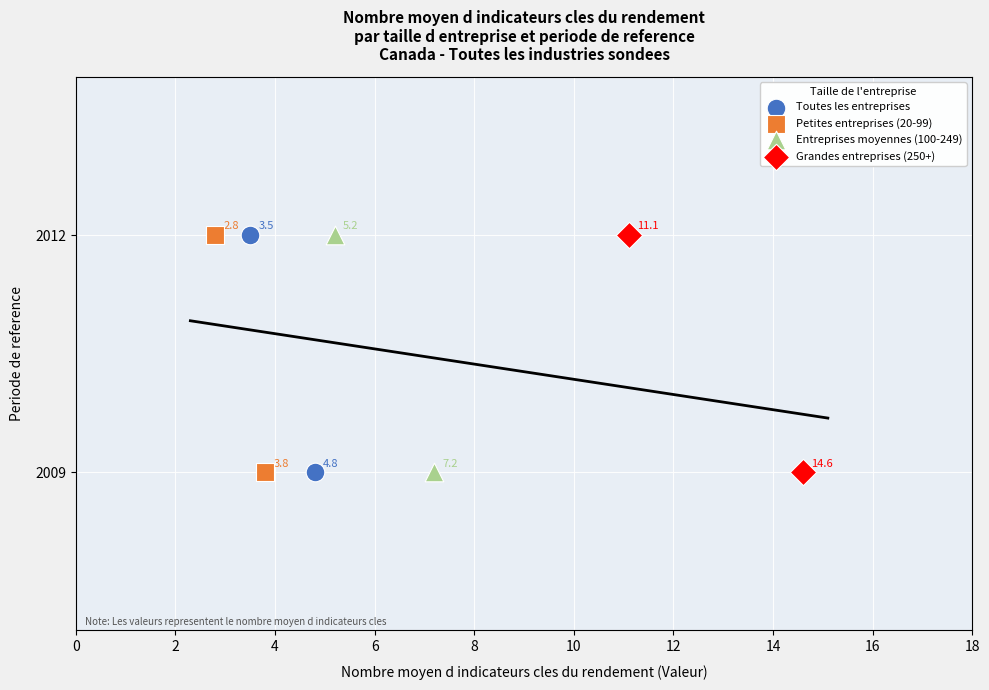

What are all the series names shown in the legend?

Toutes les entreprises, Petites entreprises (20-99), Entreprises moyennes (100-249), Grandes entreprises (250+)